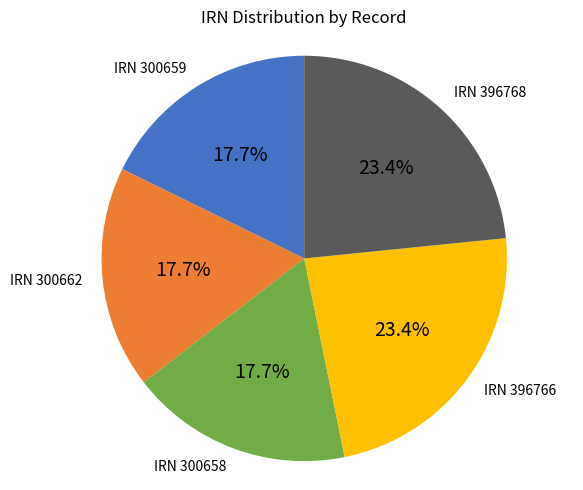

Count the number of slices in the pie.

5